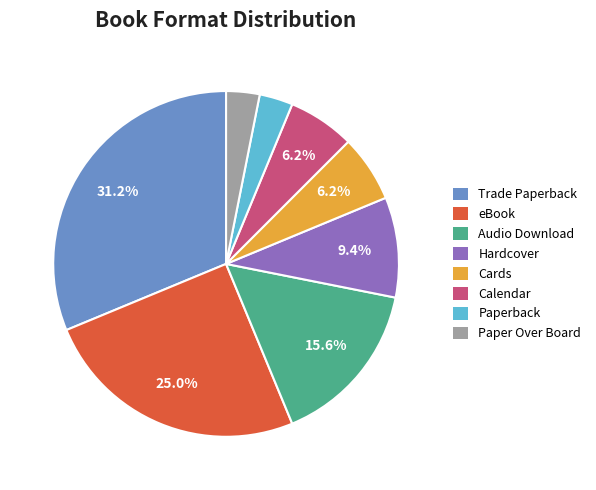

Which category has the biggest portion of the pie?

Trade Paperback